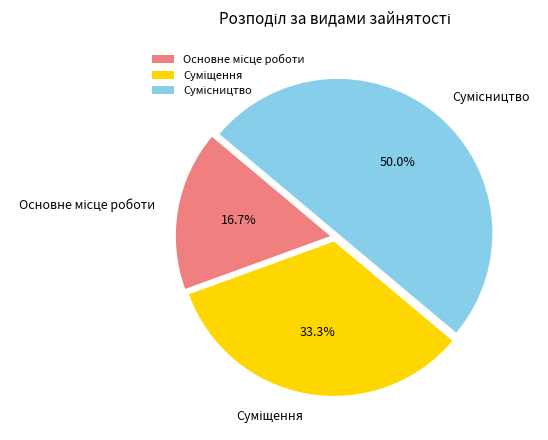

Combined, what portion of the pie is Основне місце роботи and Сумісництво?

66.7%